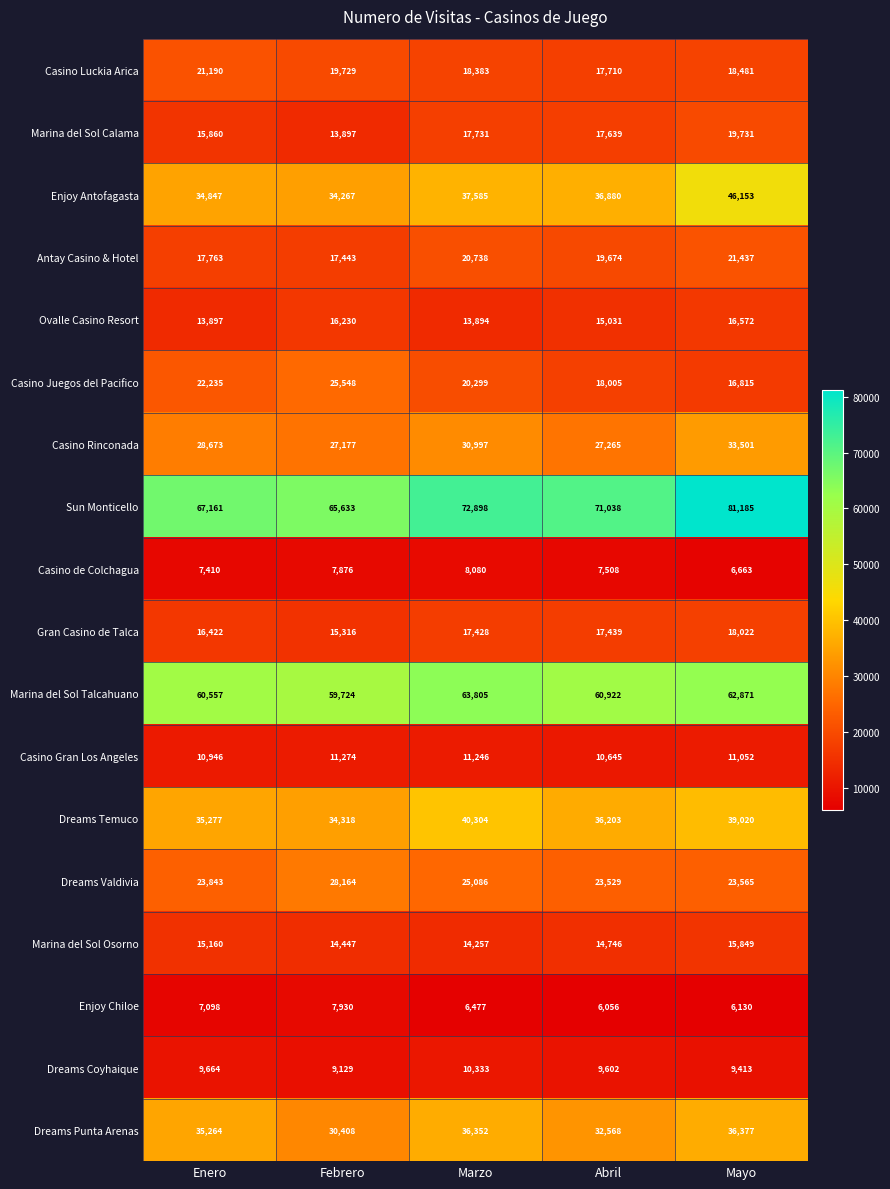

At Enero, list the series in order from smallest to largest.

Enjoy Chiloe, Casino de Colchagua, Dreams Coyhaique, Casino Gran Los Angeles, Ovalle Casino Resort, Marina del Sol Osorno, Marina del Sol Calama, Gran Casino de Talca, Antay Casino & Hotel, Casino Luckia Arica, Casino Juegos del Pacifico, Dreams Valdivia, Casino Rinconada, Enjoy Antofagasta, Dreams Punta Arenas, Dreams Temuco, Marina del Sol Talcahuano, Sun Monticello